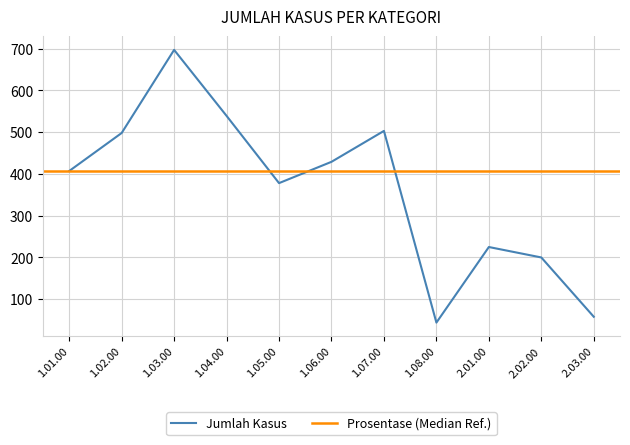

Reading left to right, transcribe all the data shown in this chart.

407	498	697	539	378	429	503	44	225	200	58